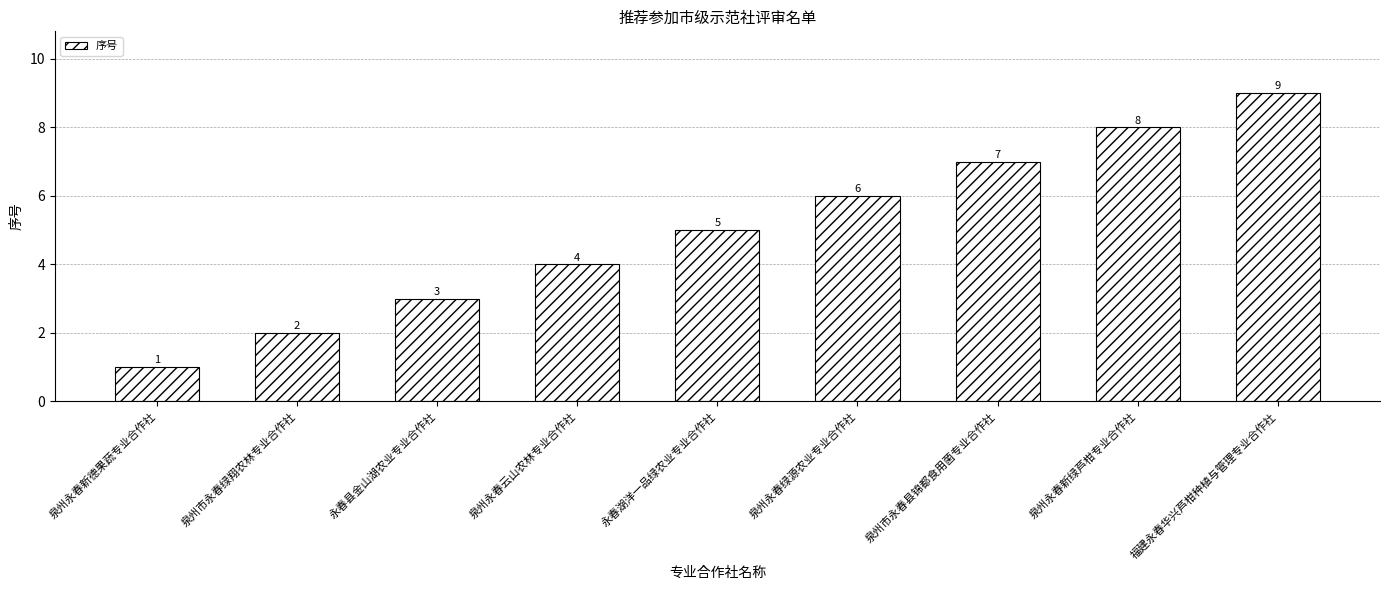

What is the average value?

5